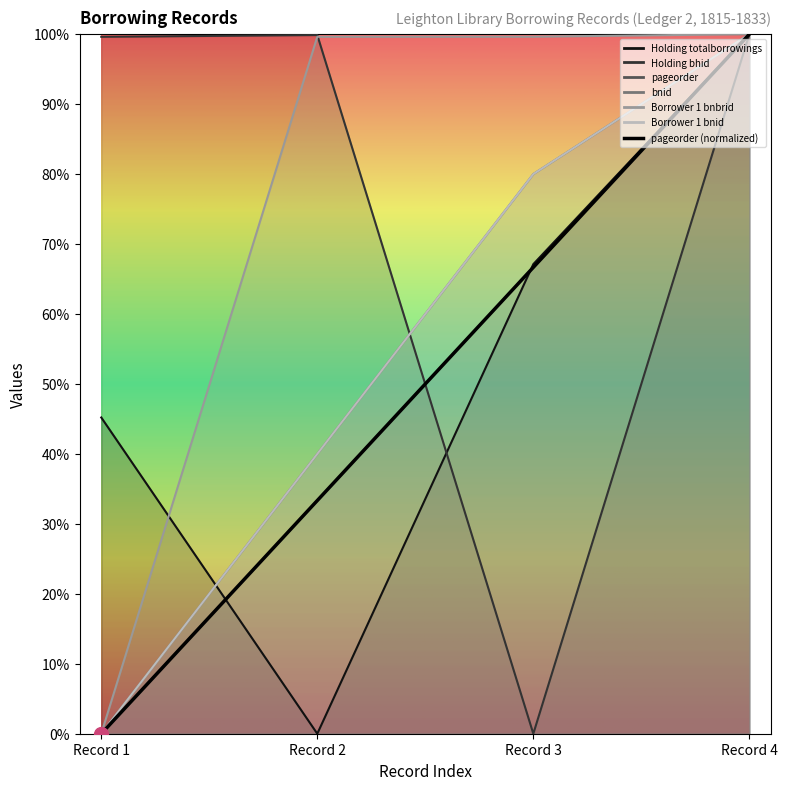

What is the value of the Borrower 1 bnid point at the 4th from the left?

100.0